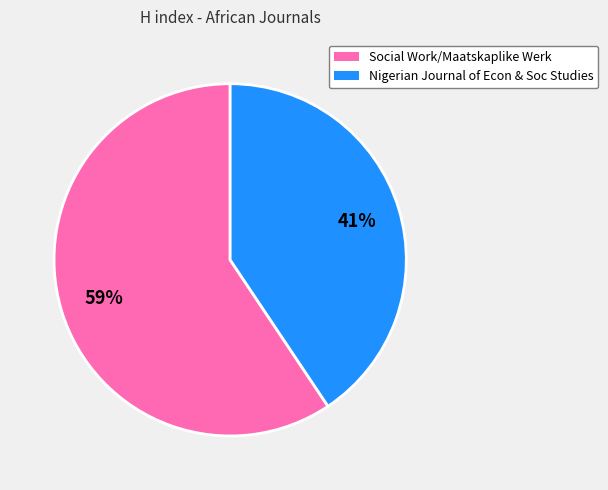

To the nearest percent, what is the average slice percentage?

50%